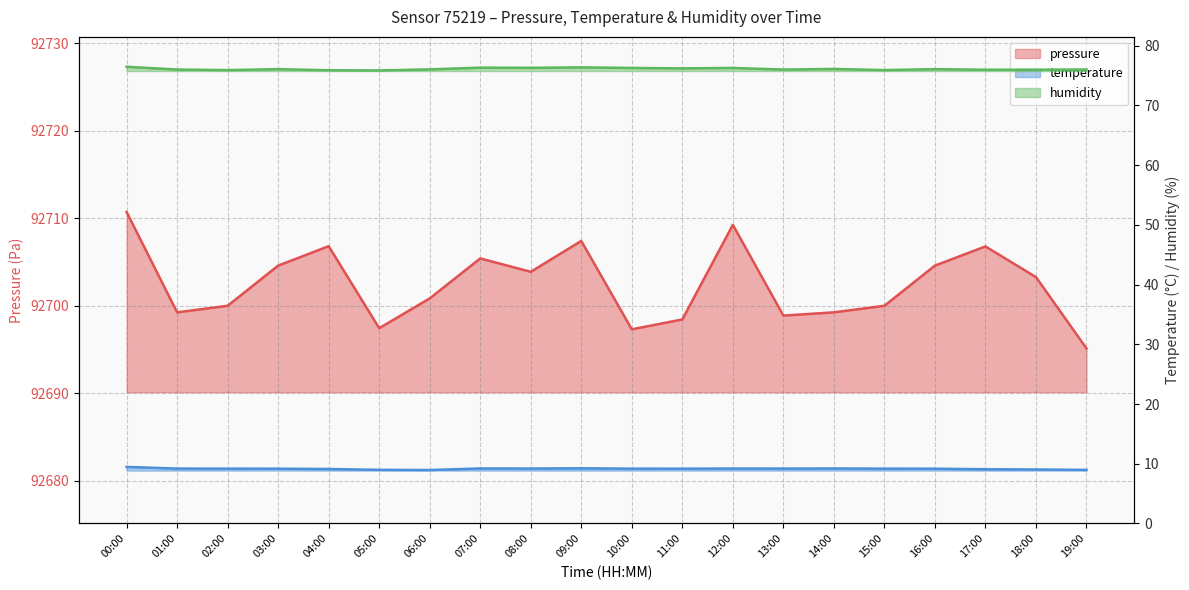

Where is the first local maximum for pressure?

04:00